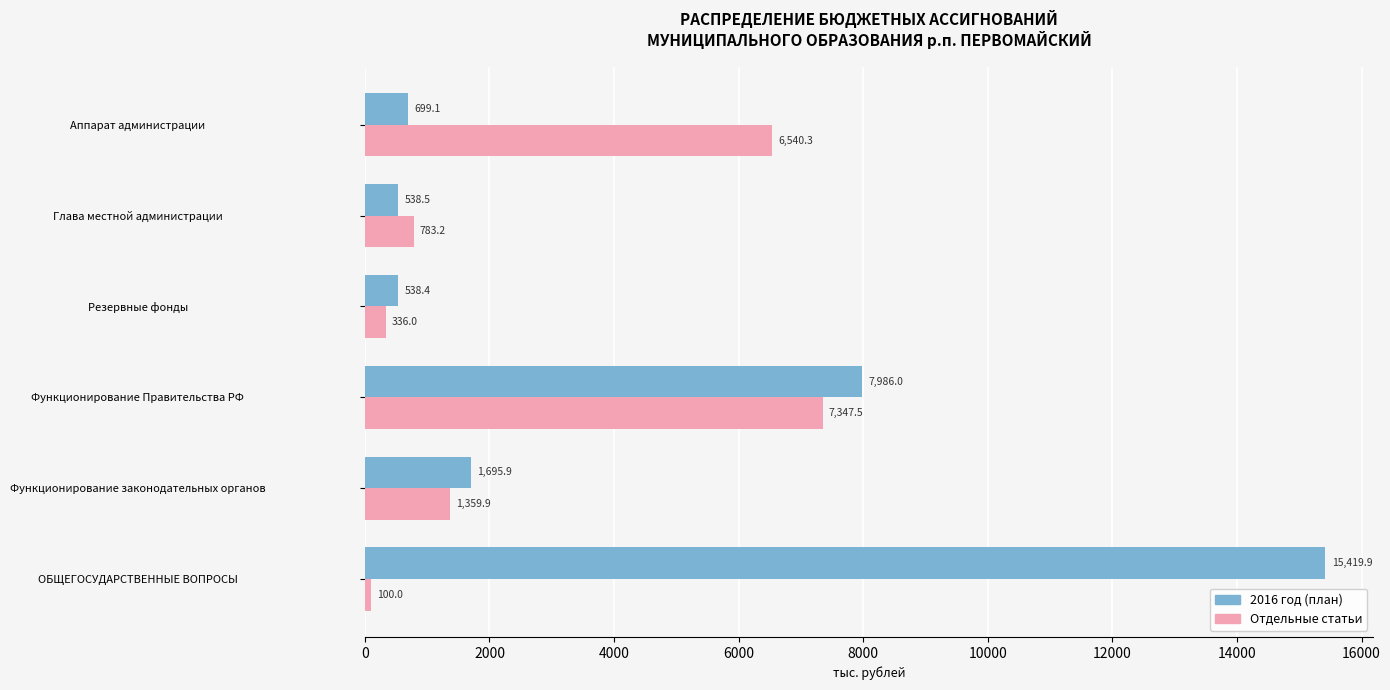

What is the difference between the highest and lowest values at Функционирование законодательных органов?

336.0